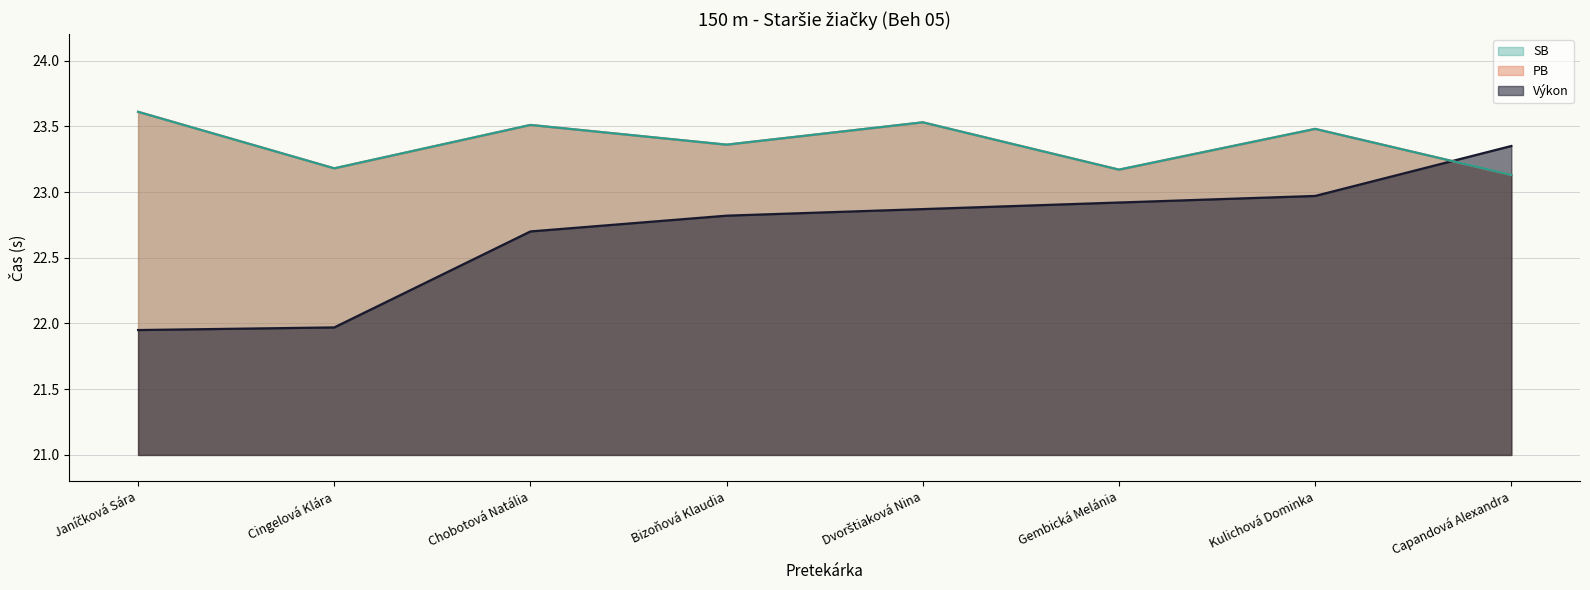

What is the value of the Výkon point at the 7th from the left?

23.0